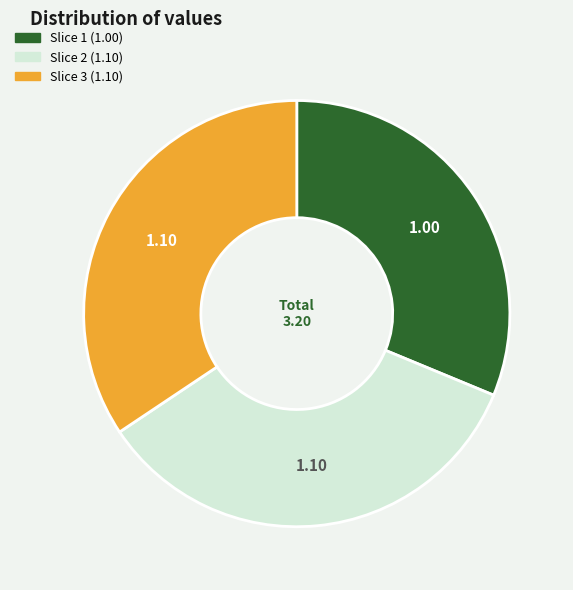

Does Slice 3 (1.10) account for over 50% of the chart?

No